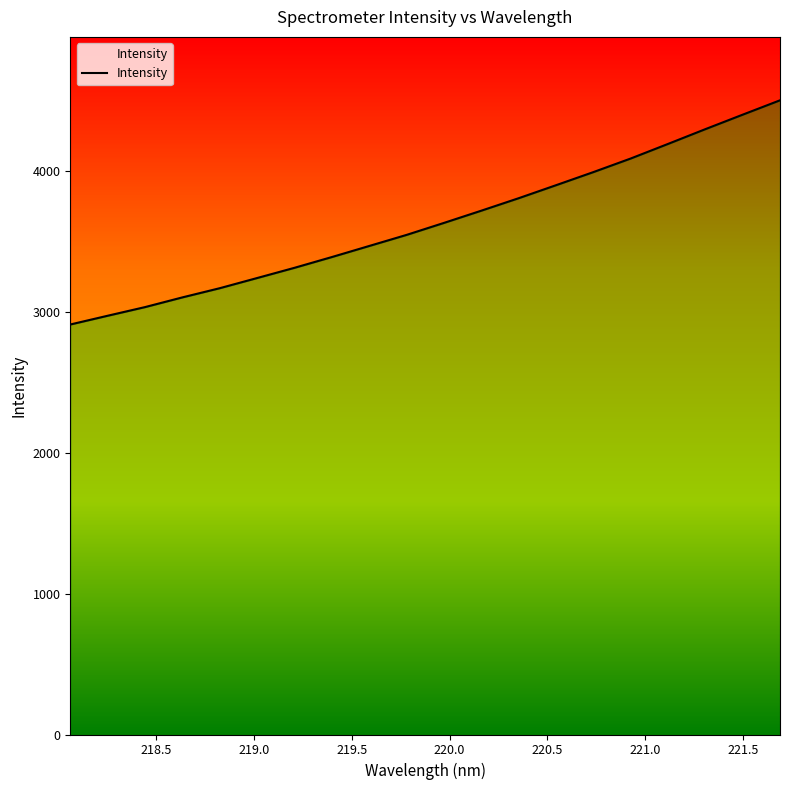

What is the value of the 5th point from the left?

3168.4